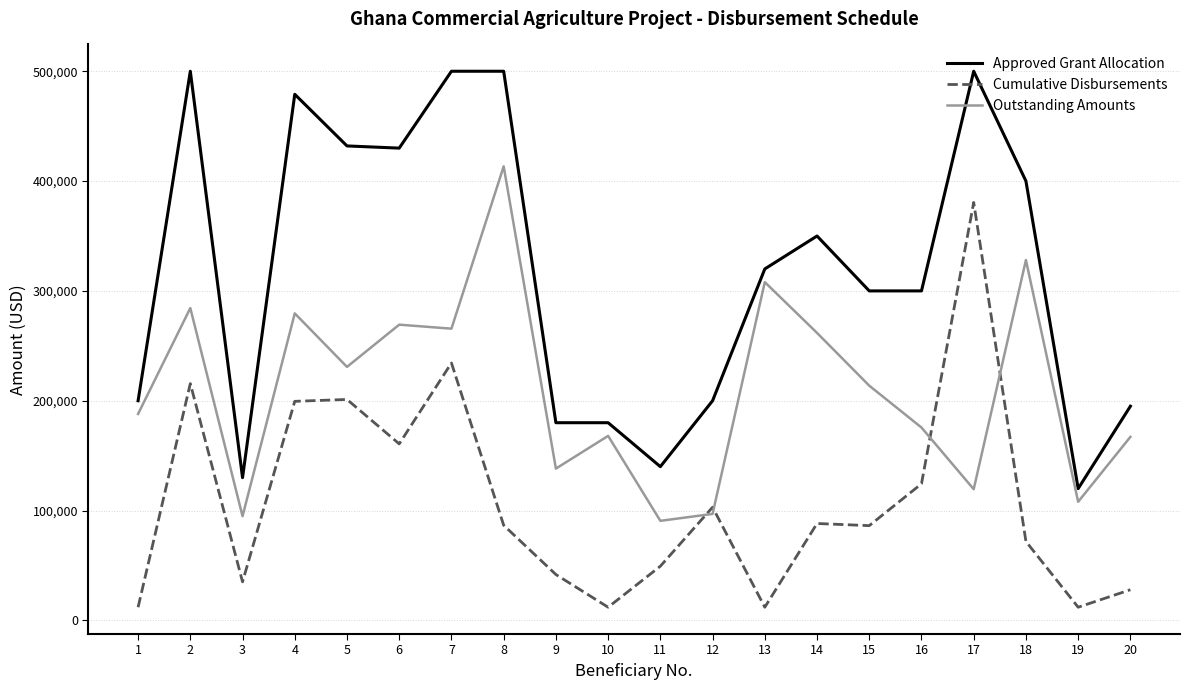

What is the minimum value shown in the chart?

12000.0